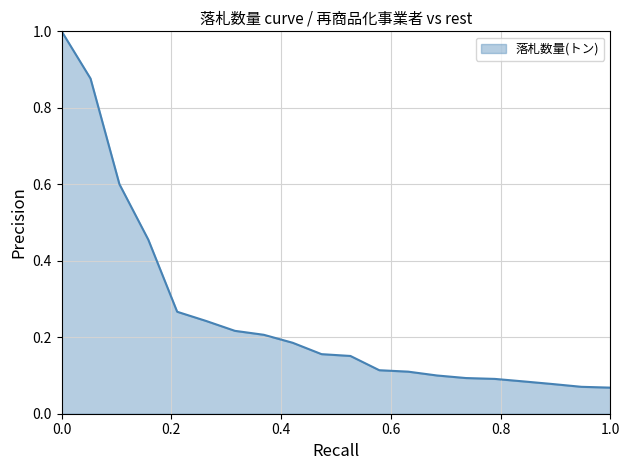

What is the maximum value shown in the chart?

1.0